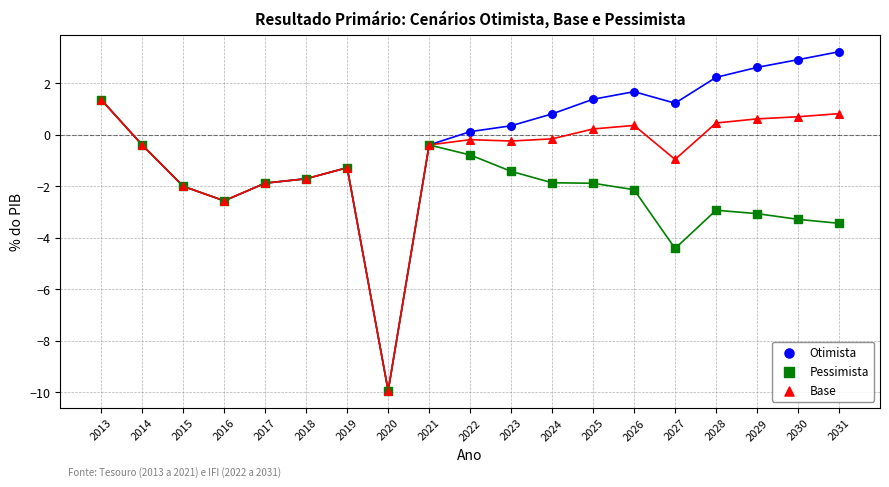

Which series contains the highest Y value?

Otimista